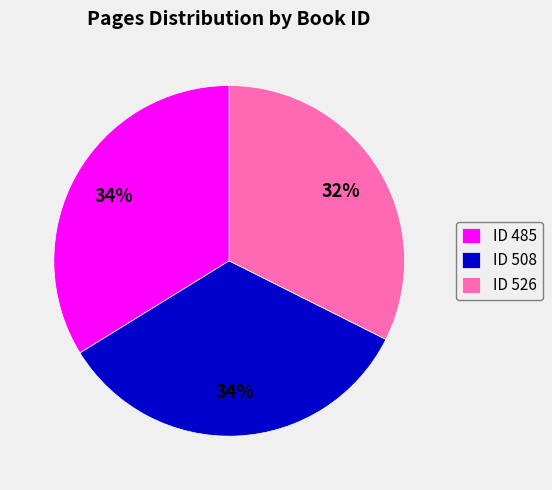

To the nearest percent, what is the combined percentage of ID 485 and ID 526?

66%